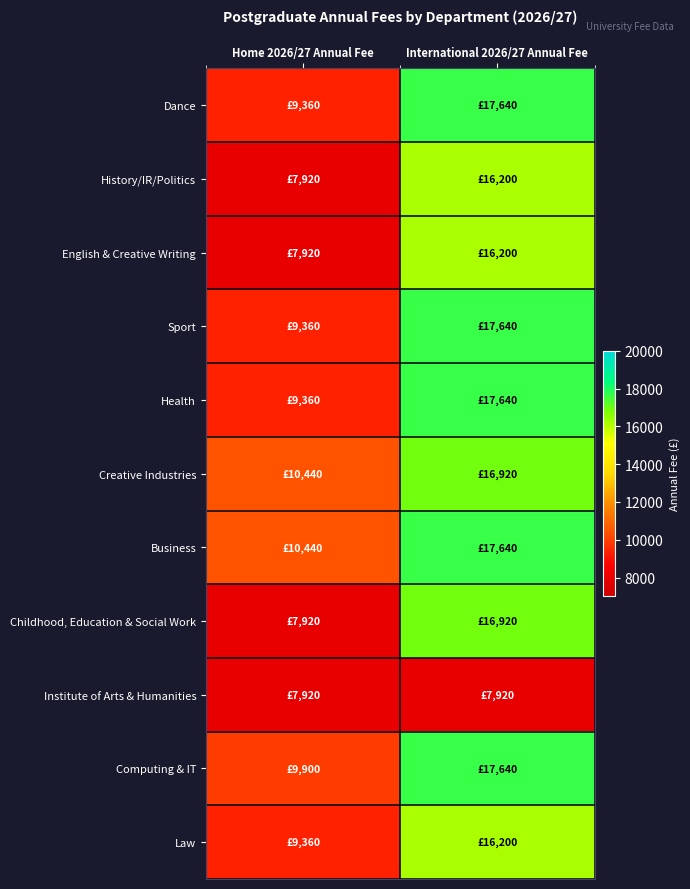

What is the maximum value shown in the chart?

17640